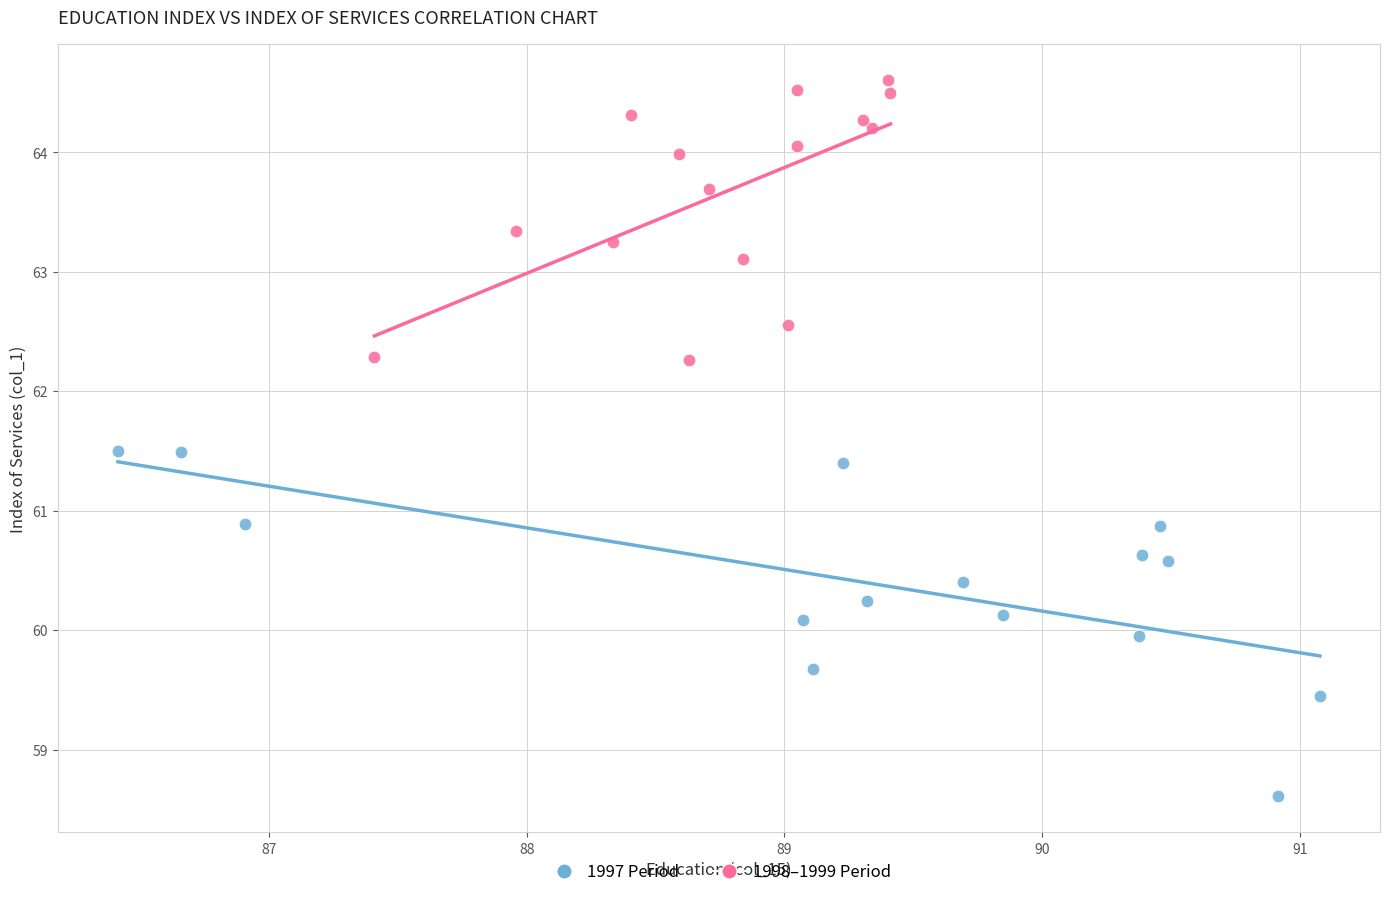

Which series has the widest spread of Y values?

1997 Period